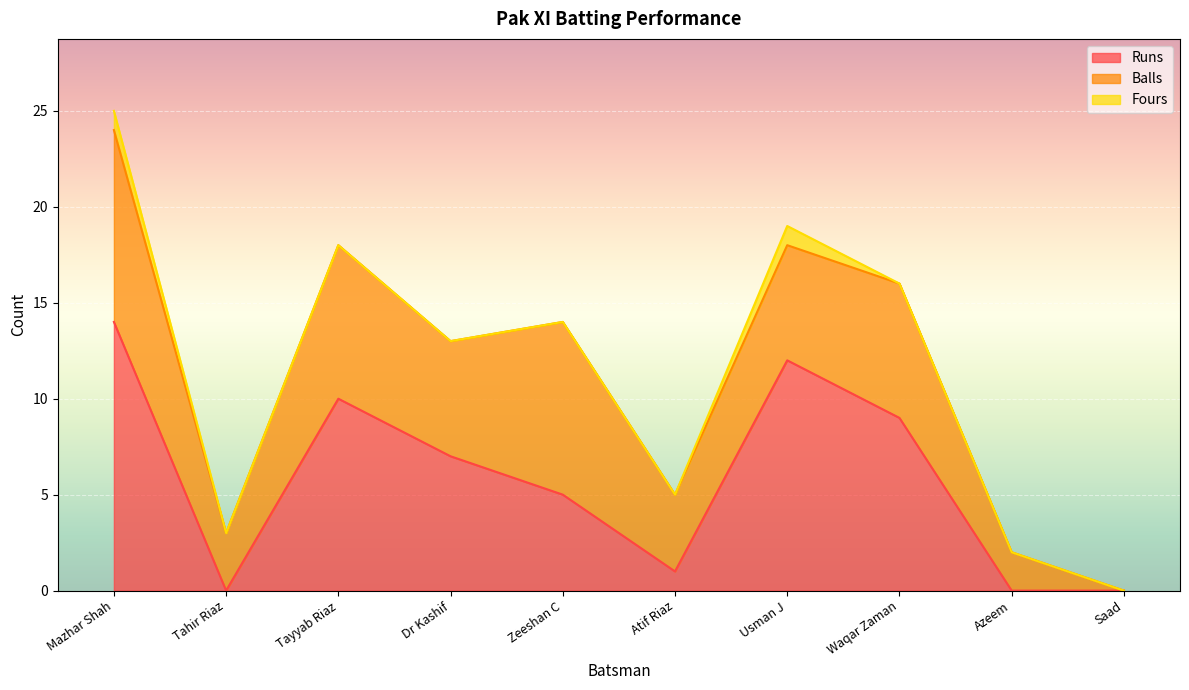

Is the value of Fours at Saad greater than the value of Runs at Waqar Zaman?

No